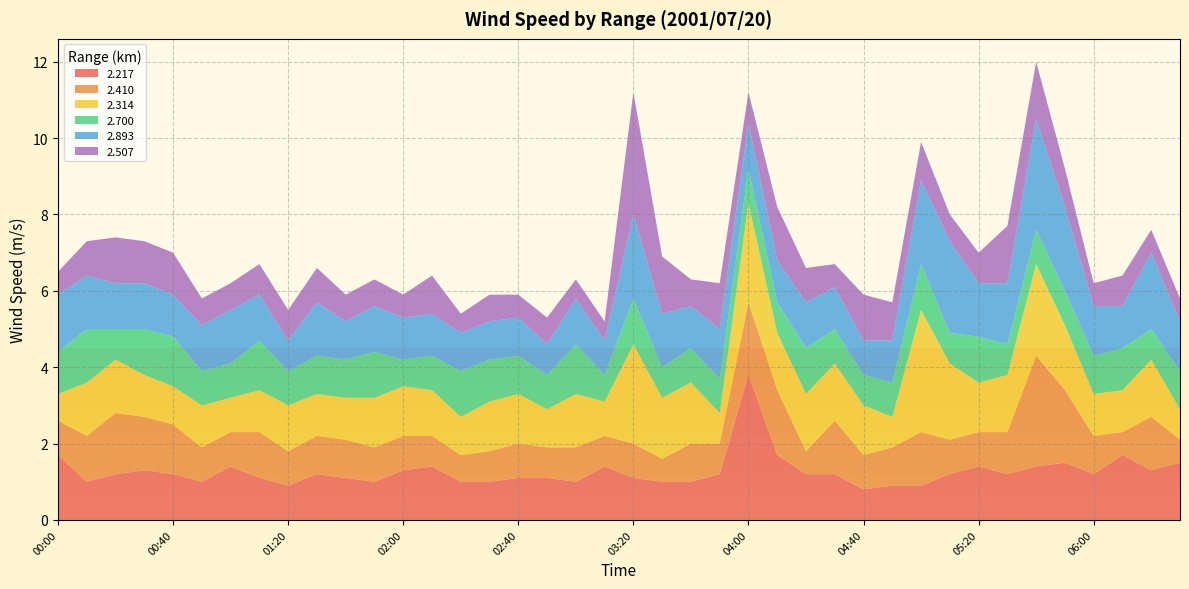

Reading left to right, list all the values displayed in this chart.

2.217: 1.7	1.0	1.2	1.3	1.2	1.0	1.4	1.1	0.9	1.2	1.1	1.0	1.3	1.4	1.0	1.0	1.1	1.1	1.0	1.4	1.1	1.0	1.0	1.2	3.8	1.7	1.2	1.2	0.8	0.9	0.9	1.2	1.4	1.2	1.4	1.5	1.2	1.7	1.3	1.5
2.410: 0.9	1.2	1.6	1.4	1.3	0.9	0.9	1.2	0.9	1.0	1.0	0.9	0.9	0.8	0.7	0.8	0.9	0.8	0.9	0.8	0.9	0.6	1.0	0.8	1.9	1.7	0.6	1.4	0.9	1.0	1.4	0.9	0.9	1.1	2.9	1.9	1.0	0.6	1.4	0.6
2.314: 0.7	1.4	1.4	1.1	1.0	1.1	0.9	1.1	1.2	1.1	1.1	1.3	1.3	1.2	1.0	1.3	1.3	1.0	1.4	0.9	2.6	1.6	1.6	0.8	2.6	1.5	1.5	1.5	1.3	0.8	3.2	2.0	1.3	1.5	2.4	1.7	1.1	1.1	1.5	0.8
2.700: 1.1	1.4	0.8	1.2	1.3	0.9	0.9	1.3	0.9	1.0	1.0	1.2	0.7	0.9	1.2	1.1	1.0	0.9	1.3	0.7	1.2	0.8	0.9	0.9	0.9	0.8	1.2	0.9	0.8	0.9	1.2	0.8	1.2	0.8	0.9	0.9	1.0	1.1	0.8	1.0
2.893: 1.5	1.4	1.2	1.2	1.1	1.2	1.4	1.2	0.8	1.4	1.0	1.2	1.1	1.1	1.0	1.0	1.0	0.8	1.2	0.9	2.2	1.4	1.1	1.3	1.2	1.1	1.2	1.1	0.9	1.1	2.2	2.4	1.4	1.6	2.9	2.2	1.3	1.1	2.0	1.3
2.507: 0.6	0.9	1.2	1.1	1.1	0.7	0.7	0.8	0.8	0.9	0.7	0.7	0.6	1.0	0.5	0.7	0.6	0.7	0.5	0.5	3.2	1.5	0.7	1.2	0.8	1.4	0.9	0.6	1.2	1.0	1.0	0.7	0.8	1.5	1.5	1.0	0.6	0.8	0.6	0.6